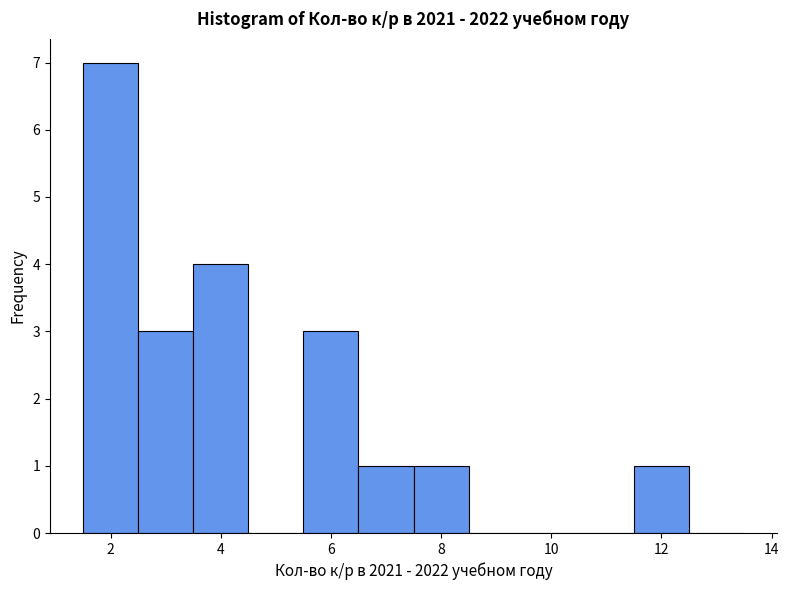

Over which range of the x-axis is the bar tallest?

1.5 to 2.5